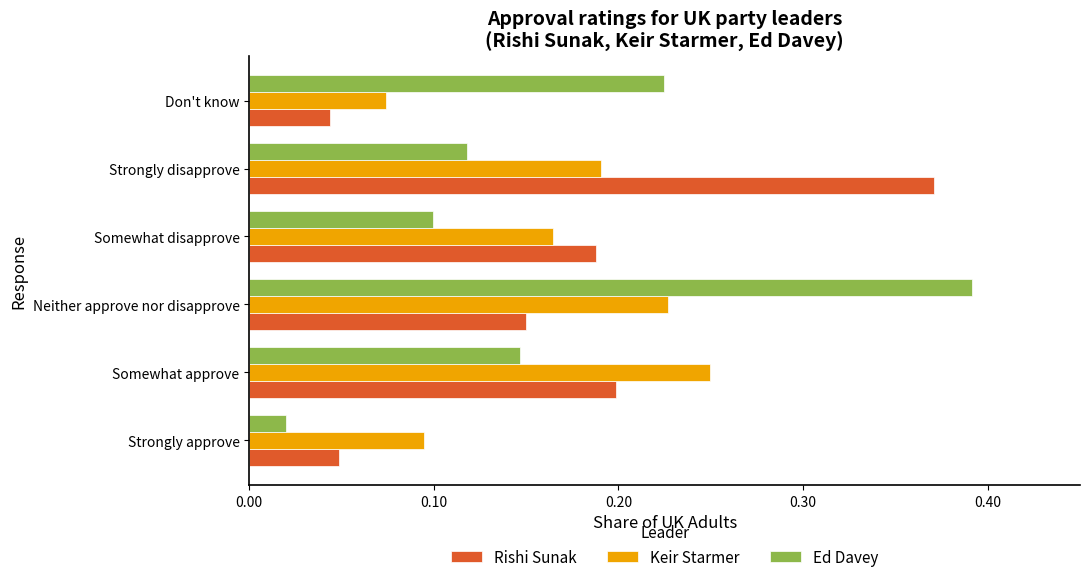

At how many categories does at least one series exceed 0?

6